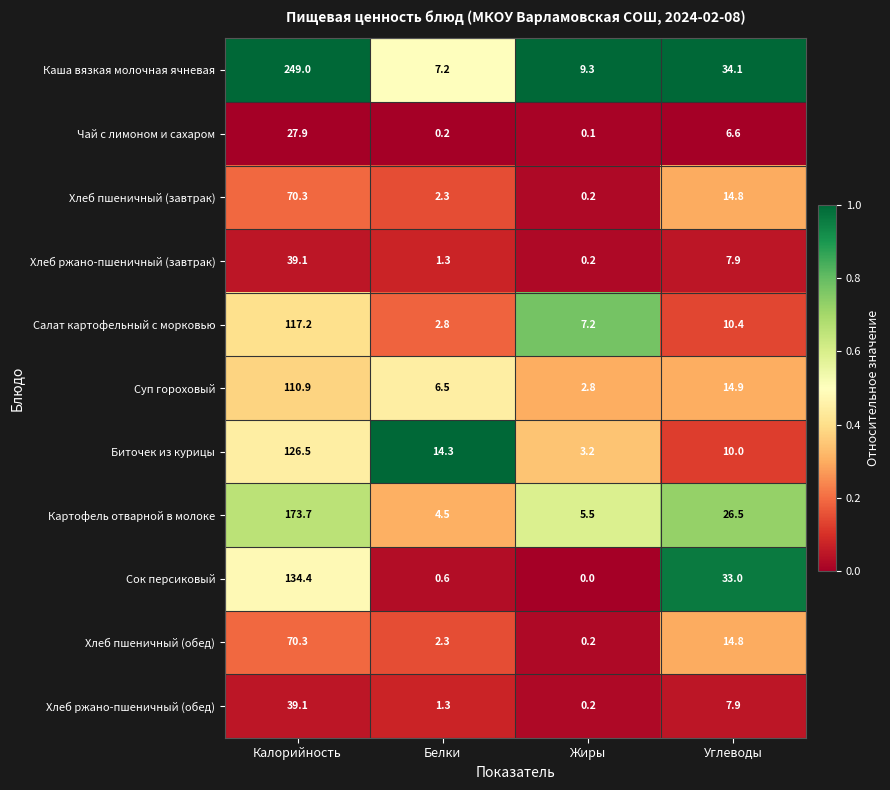

What is the total value across all series at Калорийность?

1158.4